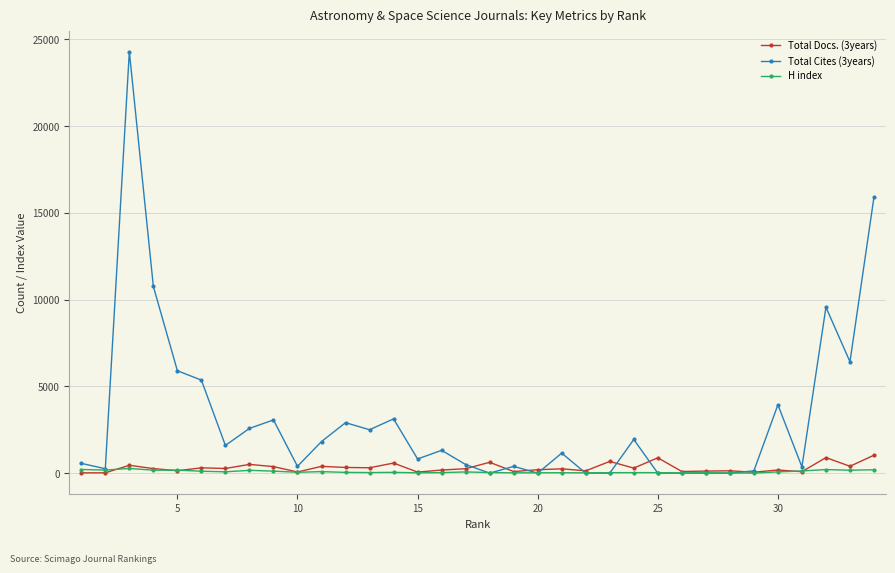

Which series has the largest total across all categories?

Total Cites (3years)